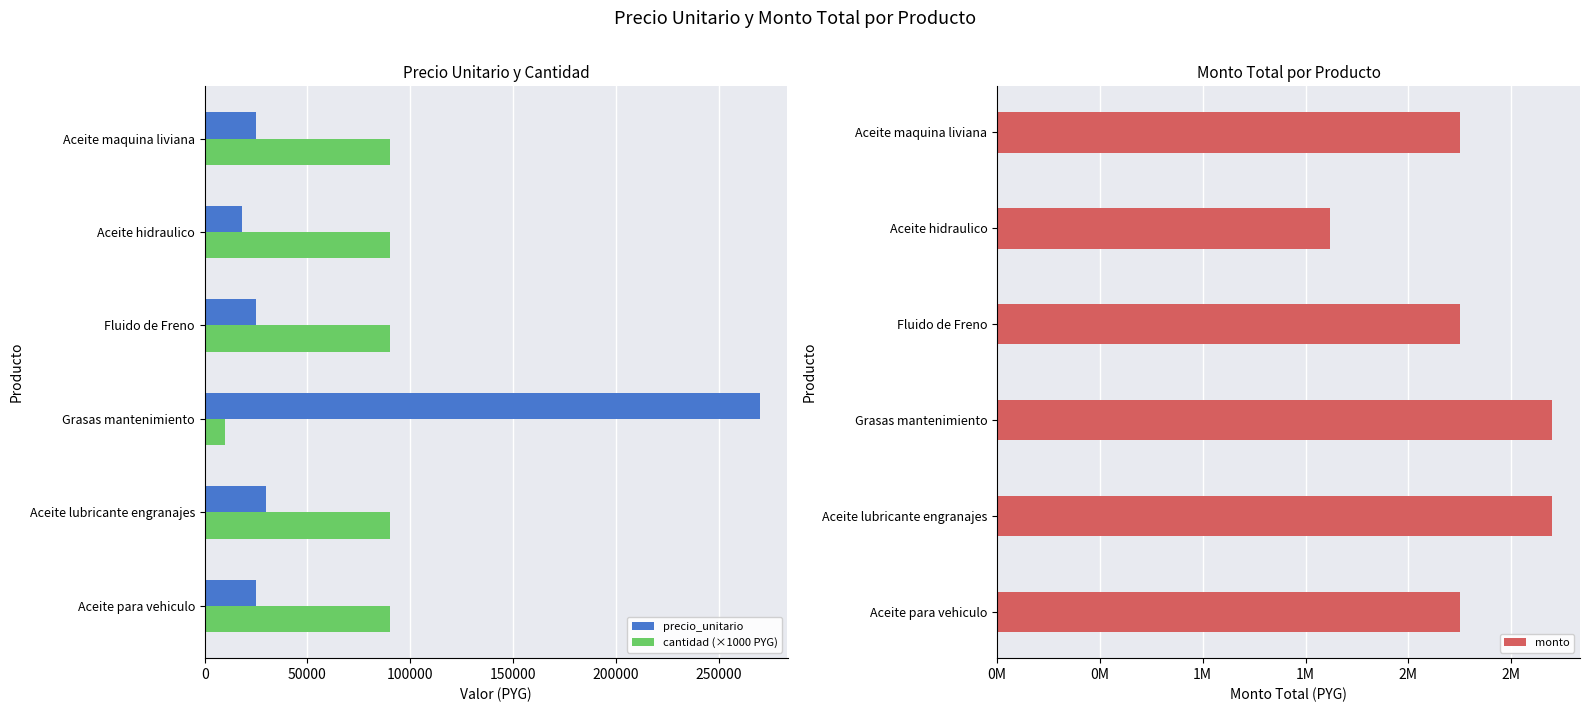

Count the number of data series in this chart.

3